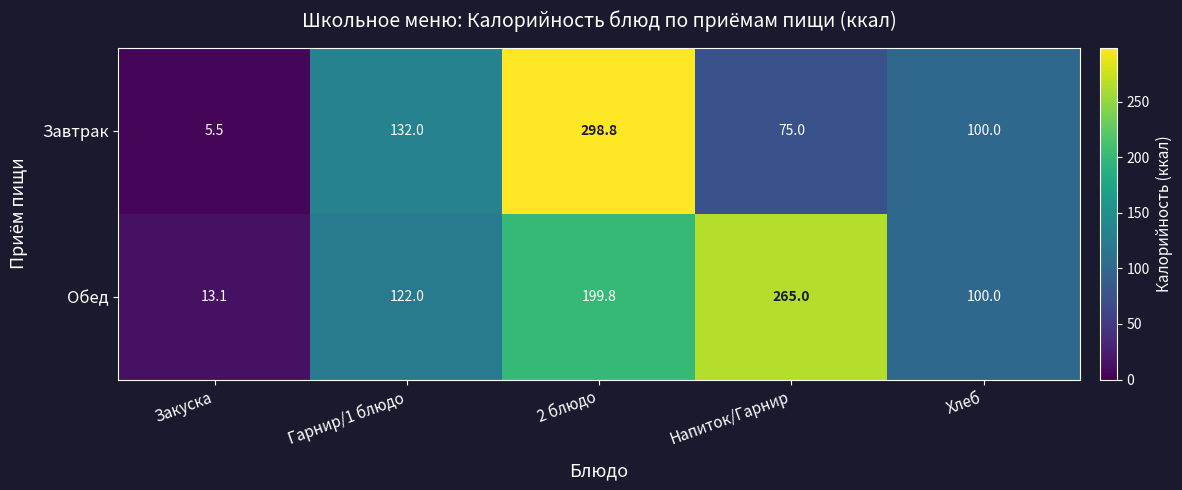

At which label does Завтрак reach its minimum?

Закуска